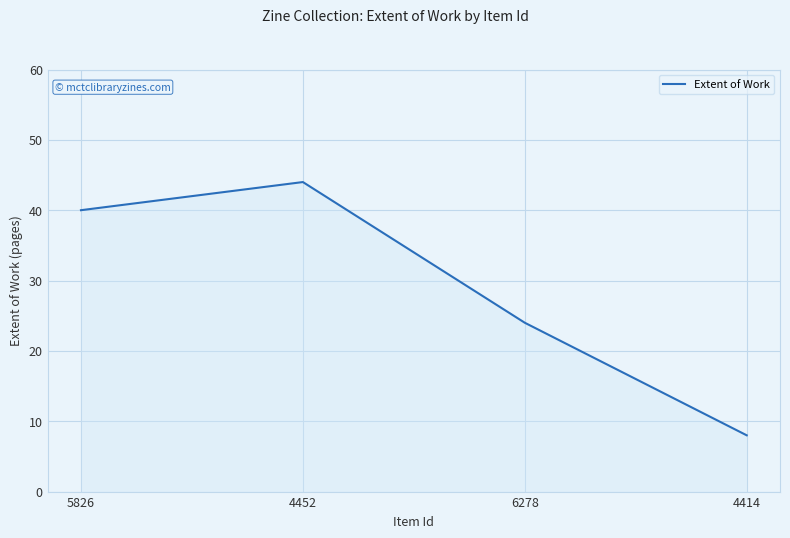

Approximately how many times larger is the value at 5826 compared to 4414?

5.0